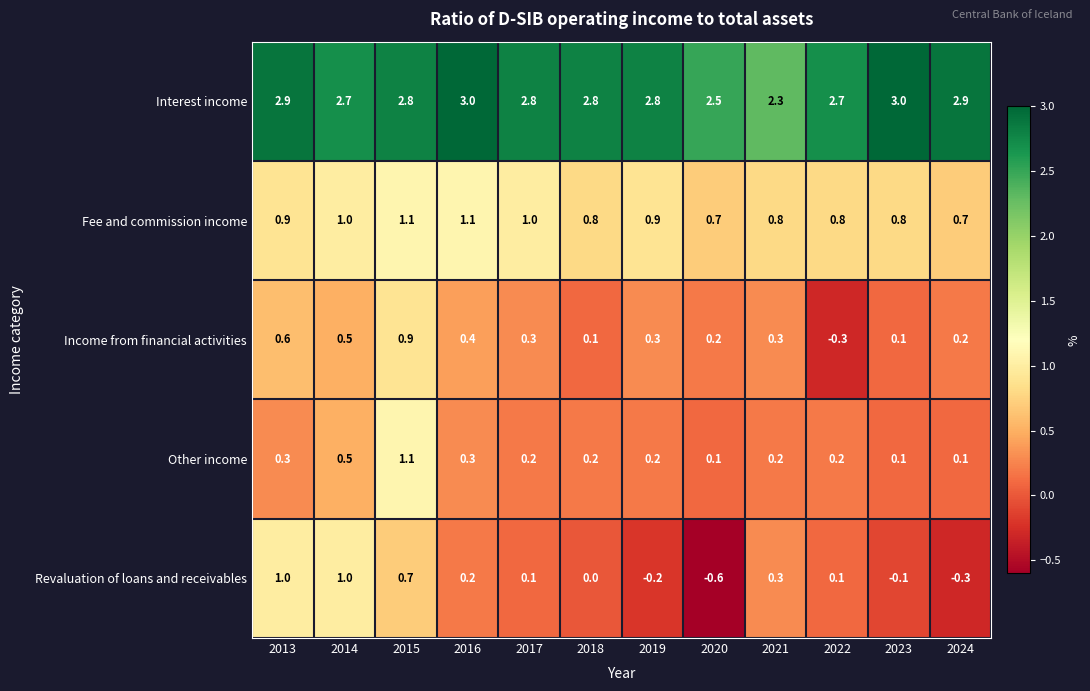

At 2017, list the series in order from largest to smallest.

Interest income, Fee and commission income, Income from financial activities, Other income, Revaluation of loans and receivables